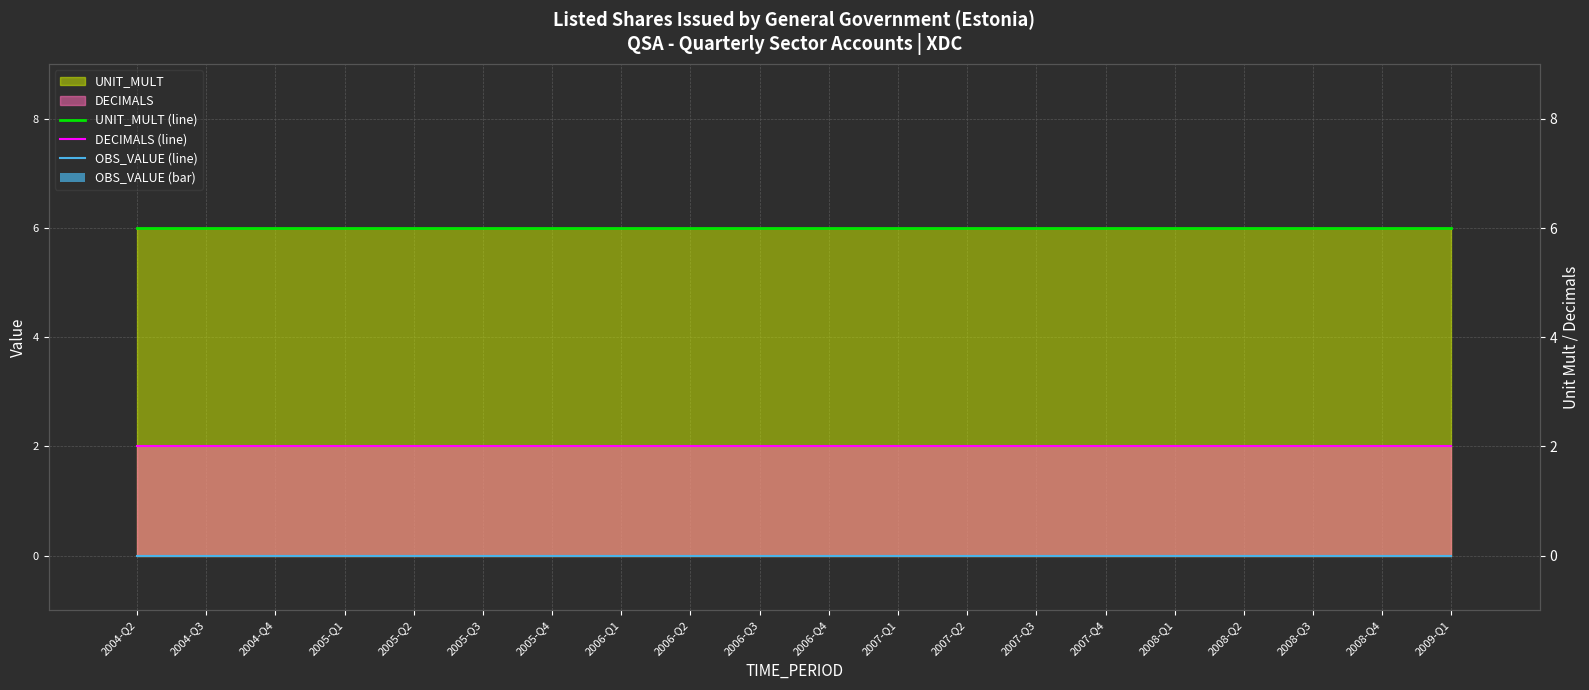

Reading left to right, transcribe all the data shown in this chart.

UNIT_MULT (line): 6	6	6	6	6	6	6	6	6	6	6	6	6	6	6	6	6	6	6	6
DECIMALS (line): 2	2	2	2	2	2	2	2	2	2	2	2	2	2	2	2	2	2	2	2
OBS_VALUE (line): 0	0	0	0	0	0	0	0	0	0	0	0	0	0	0	0	0	0	0	0
OBS_VALUE (bar): 0	0	0	0	0	0	0	0	0	0	0	0	0	0	0	0	0	0	0	0